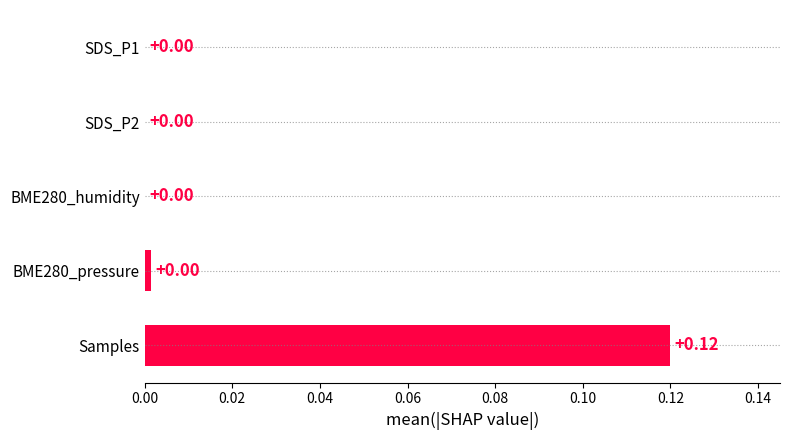

What is the change in value from BME280_humidity to Samples?

+0.1